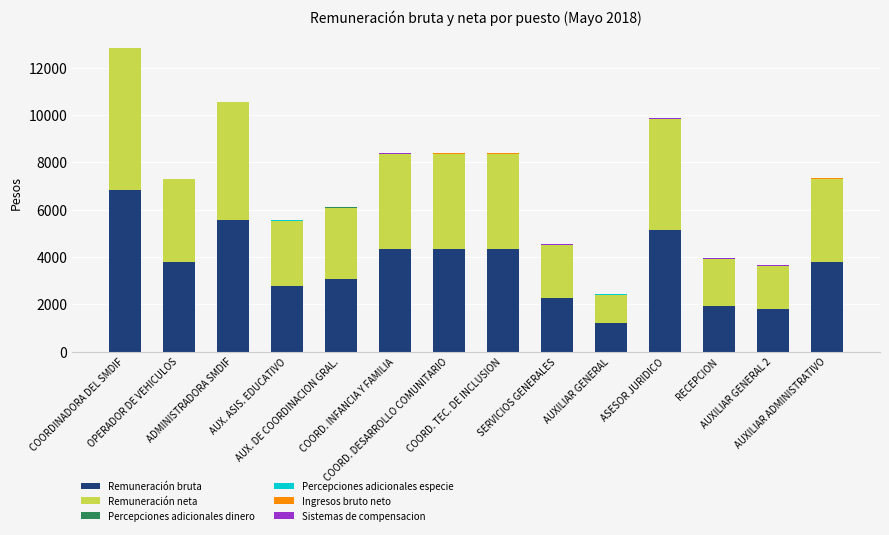

What is the maximum value for Remuneración bruta?

6818.2